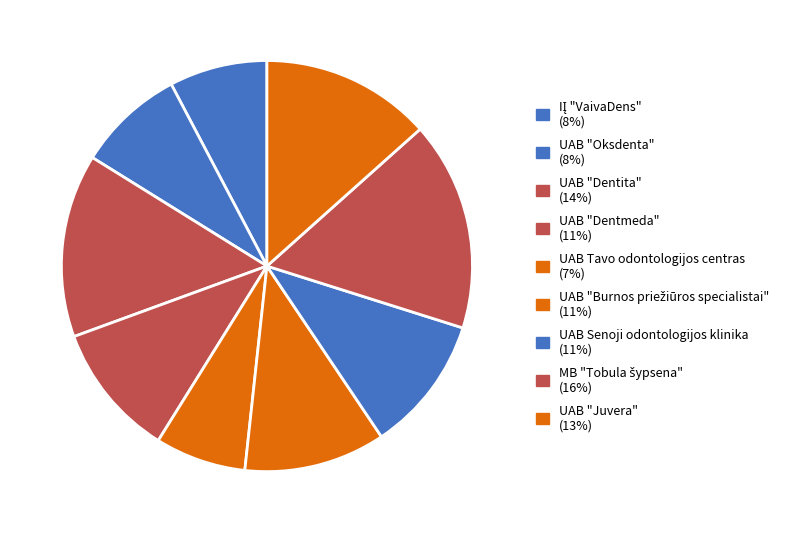

Which has a higher value, UAB "Burnos priežiūros specialistai" or UAB Senoji odontologijos klinika?

UAB "Burnos priežiūros specialistai"